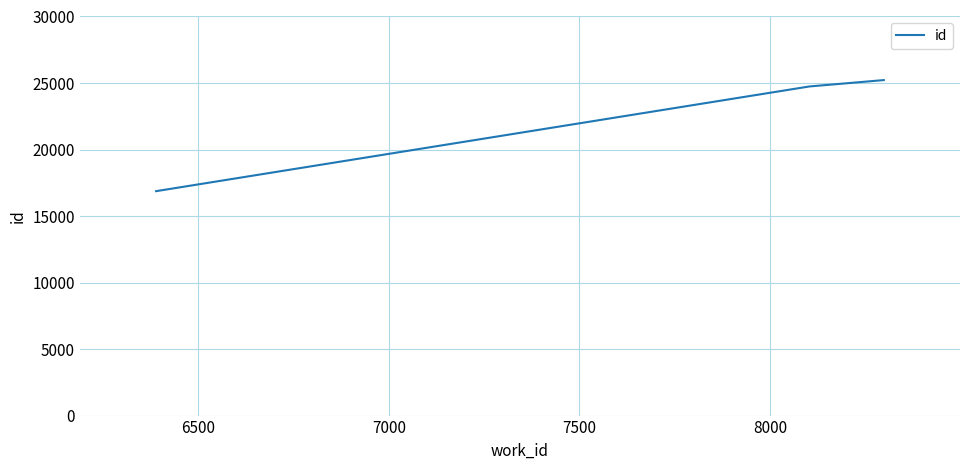

Reading right to left, transcribe all the data shown in this chart.

25220	24742	16871